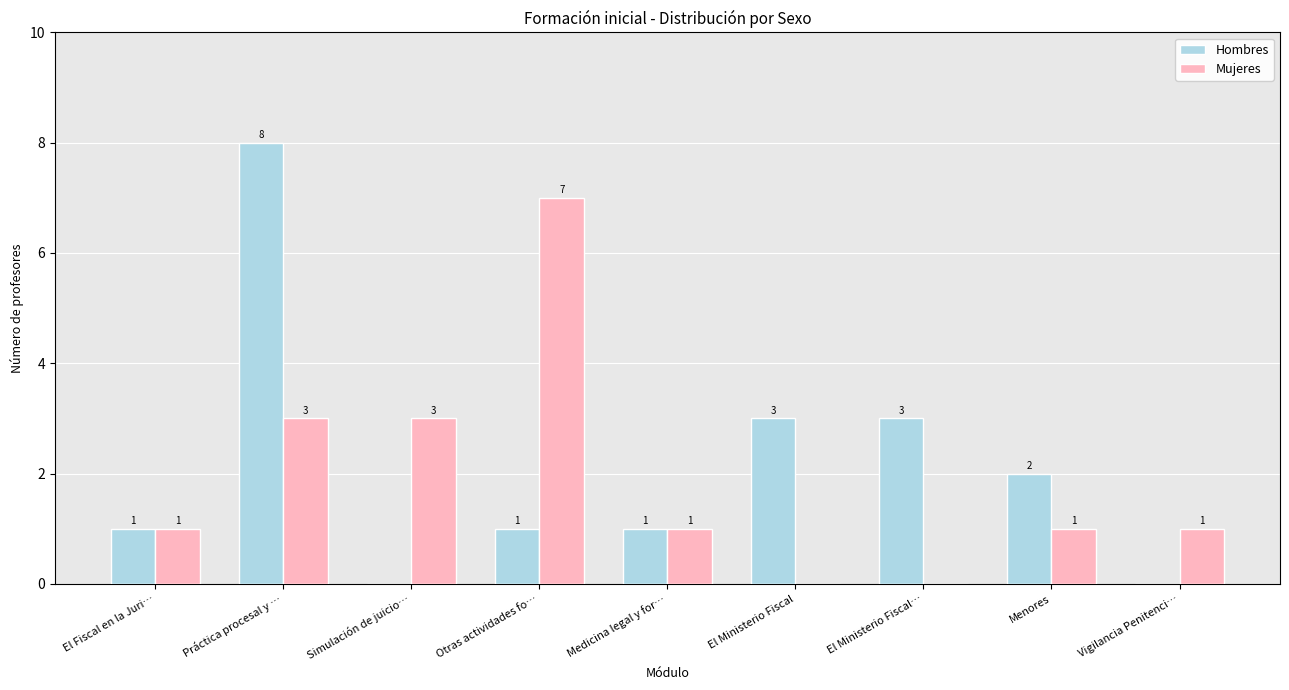

What value does the Mujeres series have at Práctica procesal y …?

3